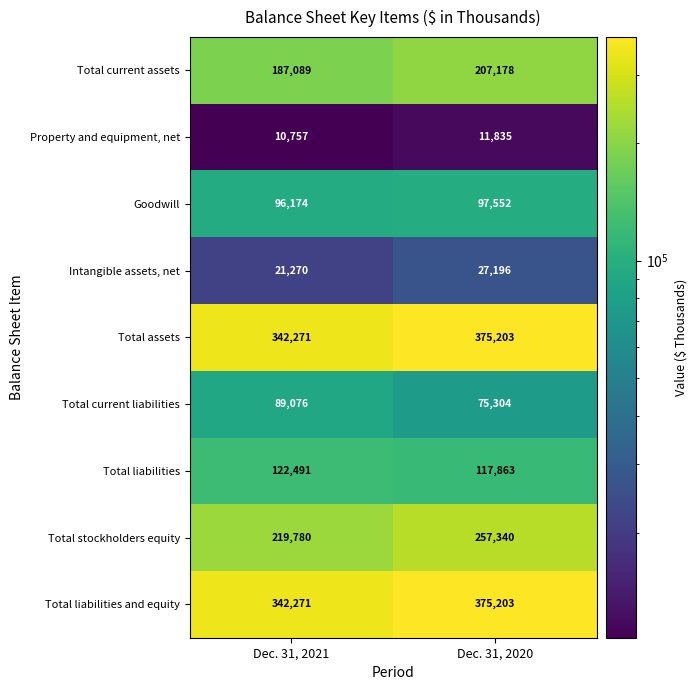

Reading left to right, transcribe all the data shown in this chart.

Total current assets: 187089	207178
Property and equipment, net: 10757	11835
Goodwill: 96174	97552
Intangible assets, net: 21270	27196
Total assets: 342271	375203
Total current liabilities: 89076	75304
Total liabilities: 122491	117863
Total stockholders equity: 219780	257340
Total liabilities and equity: 342271	375203